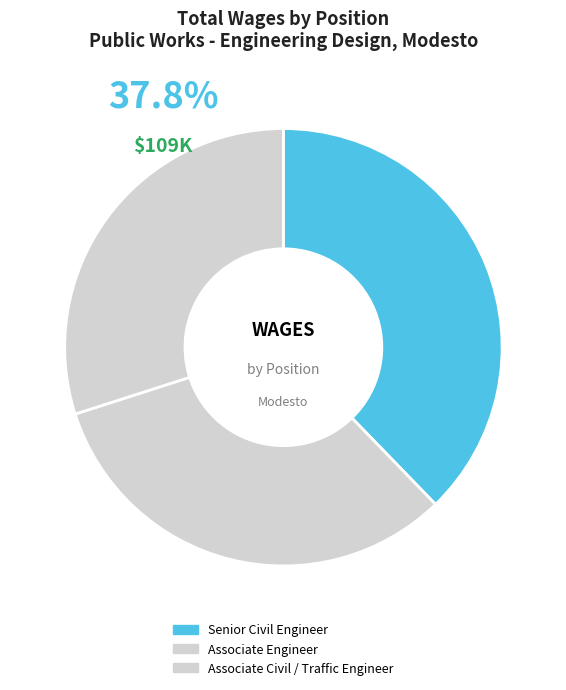

Rank the categories by value from highest to lowest.

Senior Civil Engineer, Associate Engineer, Associate Civil / Traffic Engineer